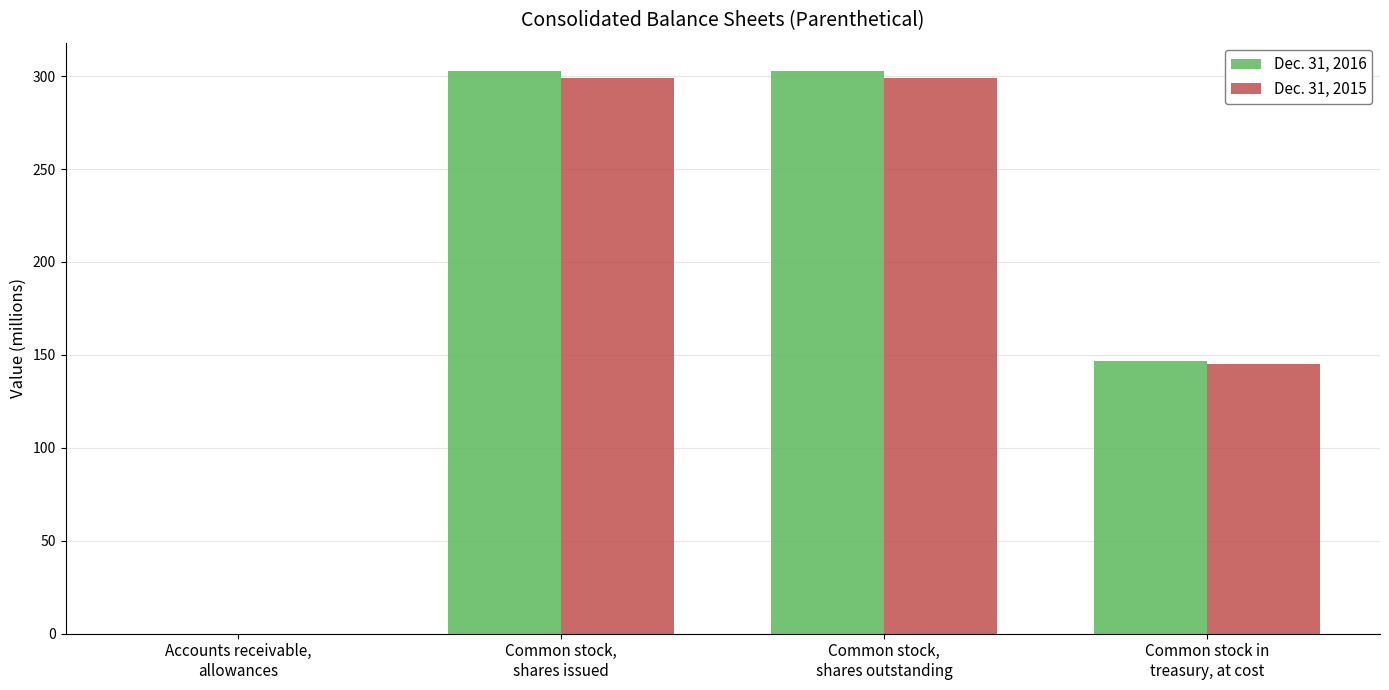

What is the sum of all Dec. 31, 2015 values?

743.5